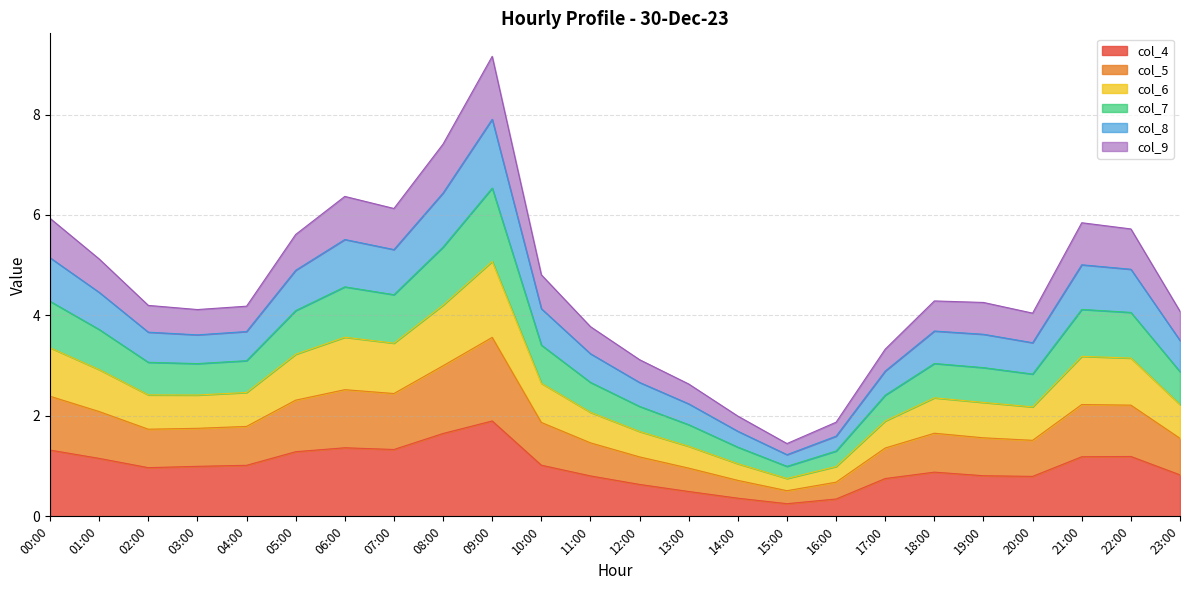

What is the maximum value shown in the chart?

9.2